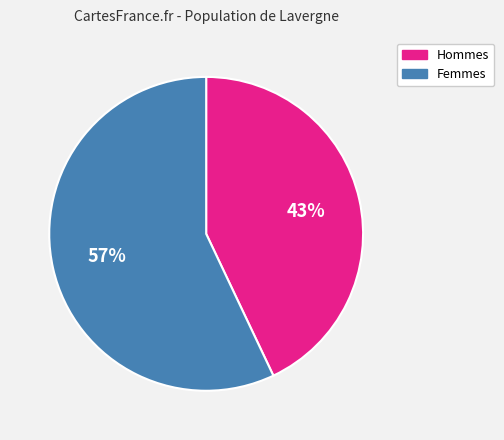

Approximately how many times larger is the value at Hommes compared to Femmes?

0.8